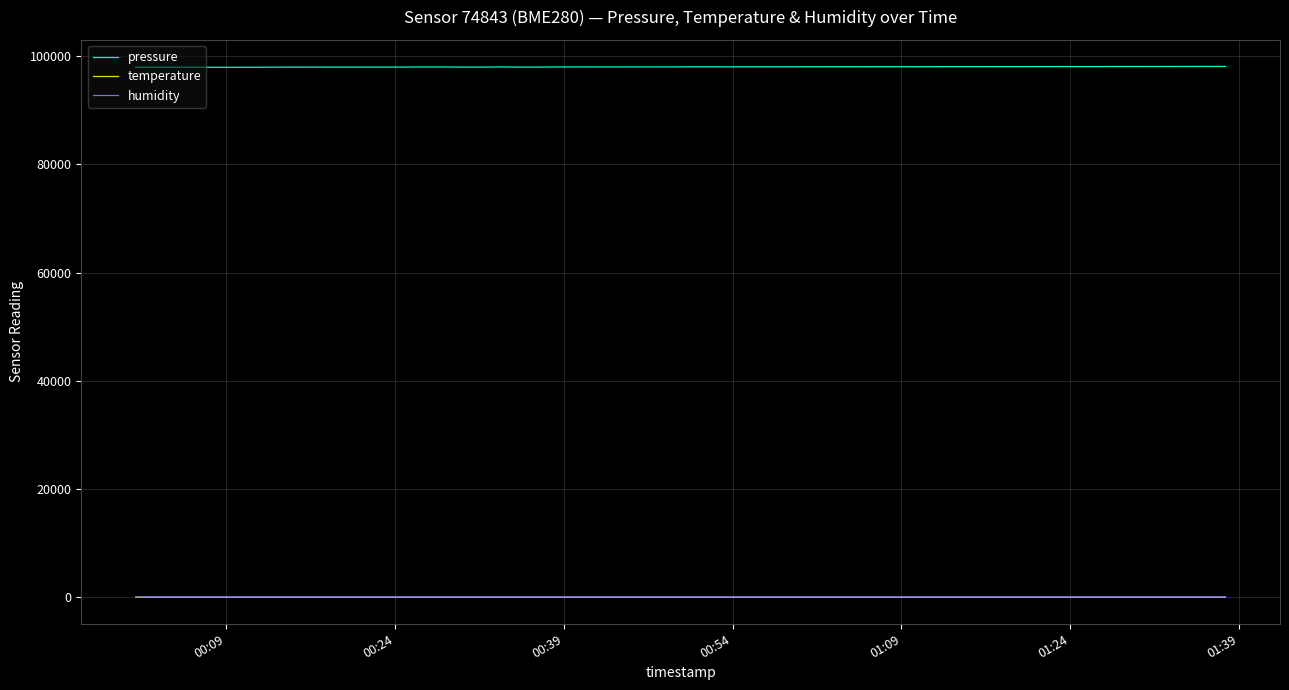

True or false: pressure and temperature cross at least once.

False